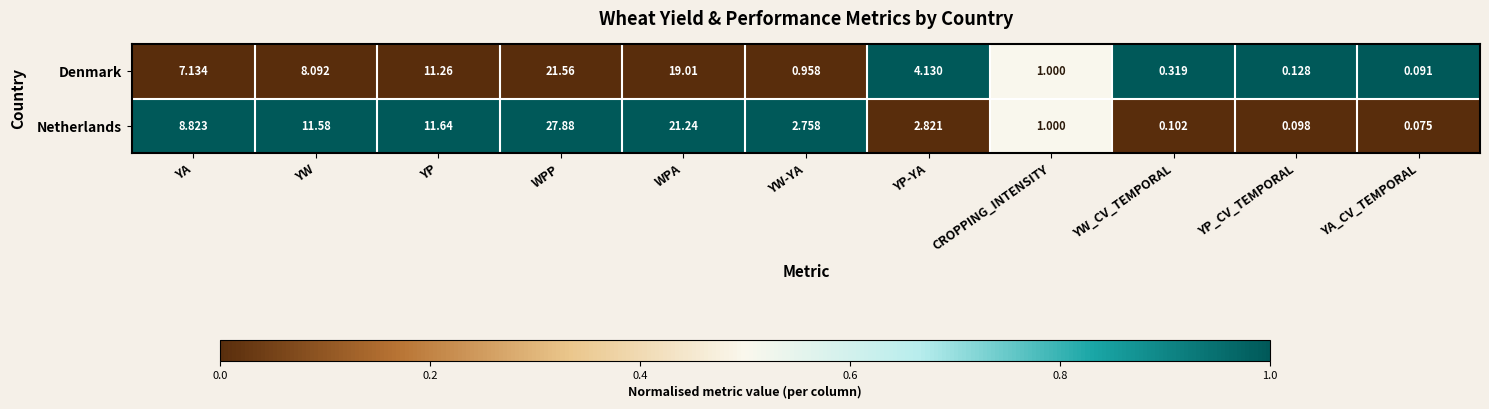

Which series has the largest total across all categories?

Netherlands